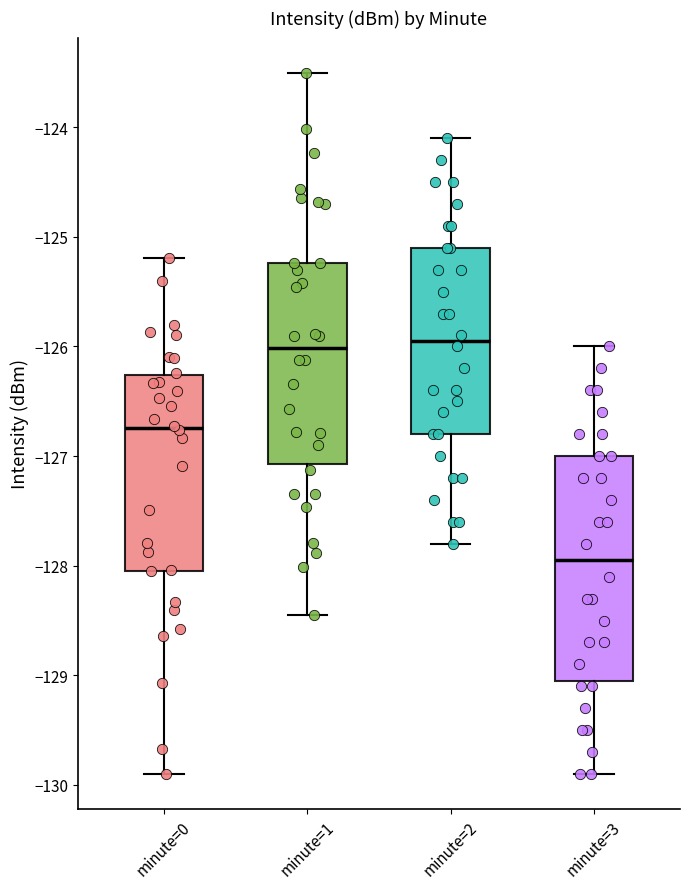

Reading left to right, read every box against the y-axis: the position of its median line, the range the box covers, and the ends of its whiskers. The values are not printed on the chart, so give them approximately, as read against the axis.

minute=0: median -126.7, box -128.0 to -126.3, whiskers -129.9 to -125.2
minute=1: median -126.0, box -127.1 to -125.2, whiskers -128.5 to -123.5
minute=2: median -125.9, box -126.8 to -125.1, whiskers -127.8 to -124.1
minute=3: median -127.9, box -129.0 to -127.0, whiskers -129.9 to -126.0